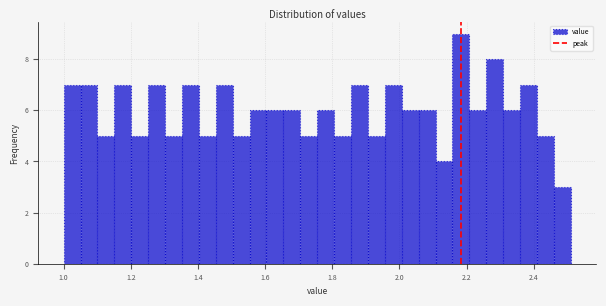

Around what value on the x-axis is the tallest bar? Give the approximate position of its centre, as read against the axis.

2.18